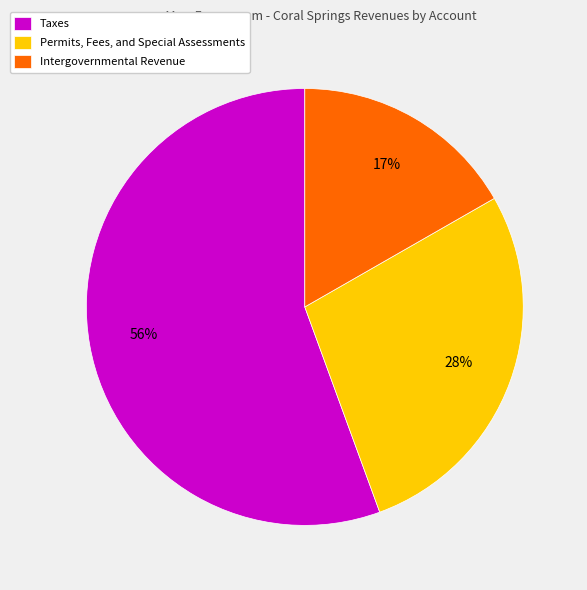

To the nearest percent, what is the combined percentage of Intergovernmental Revenue and Taxes?

72%